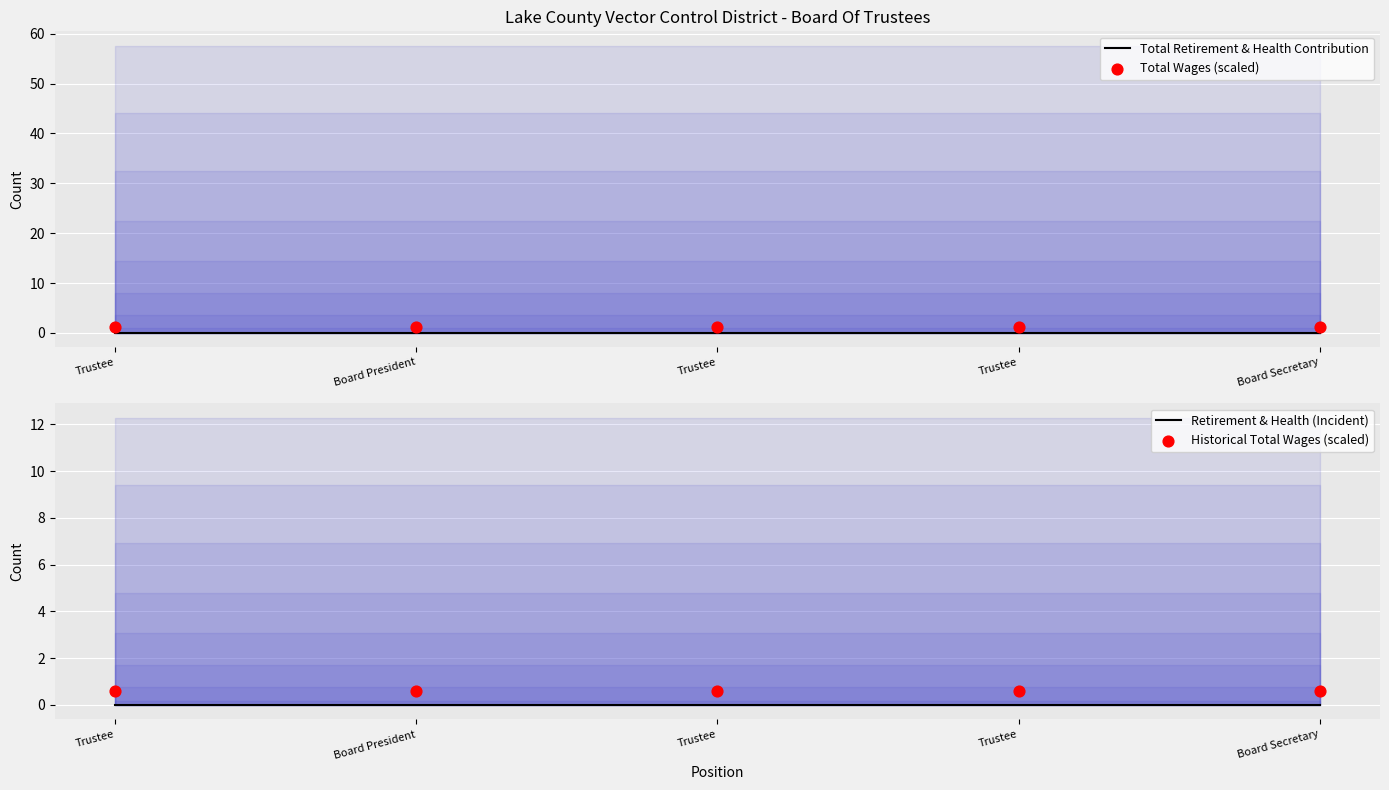

Which series has the largest total across all categories?

Total Wages (scaled)